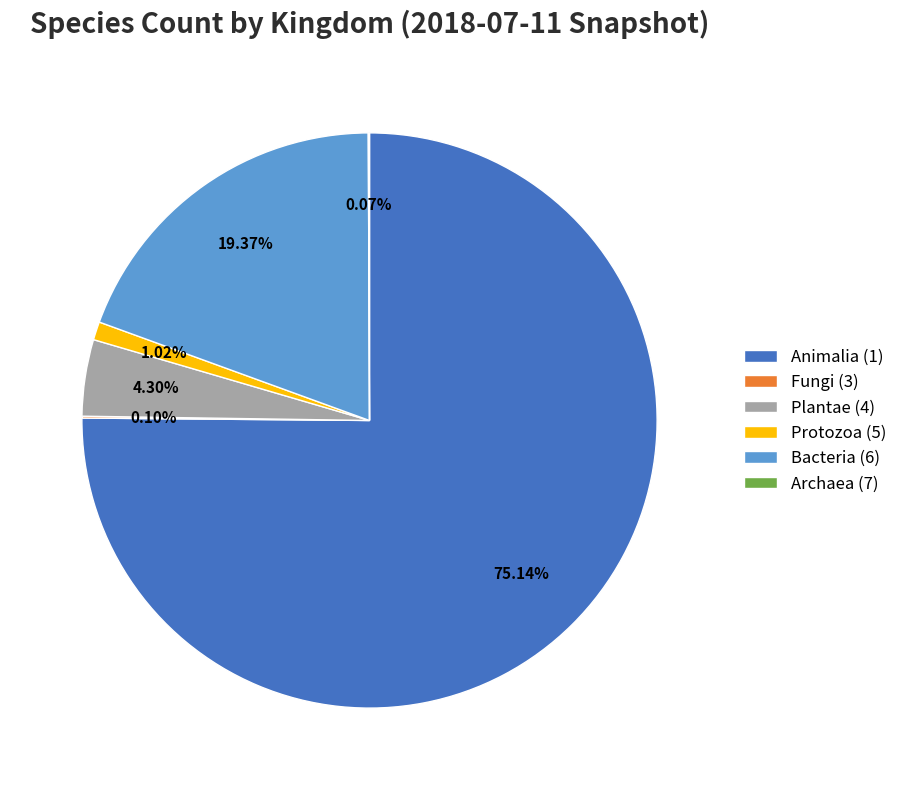

Is there a majority slice in this chart?

Yes